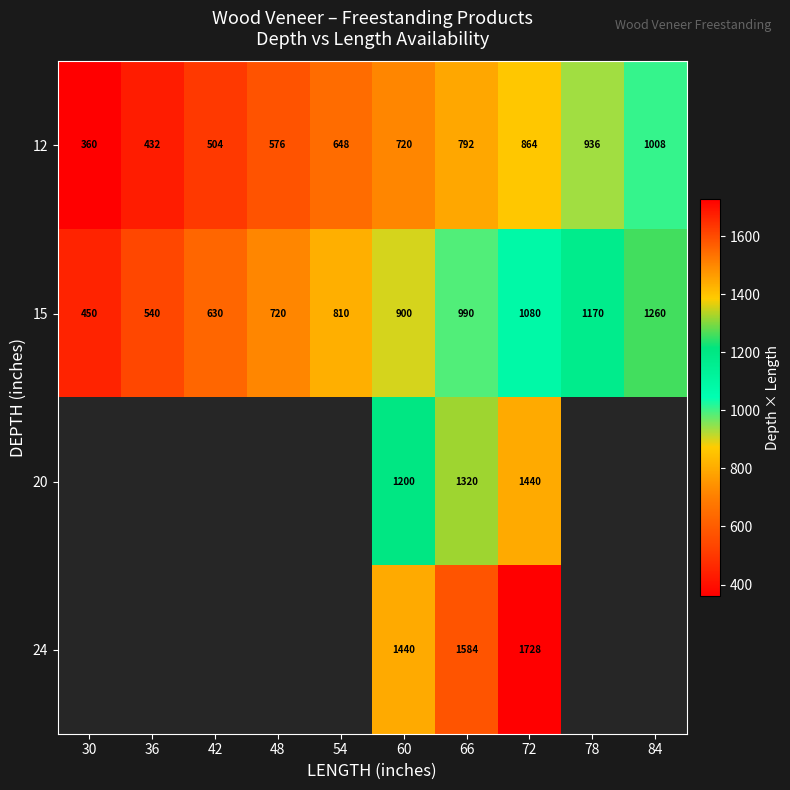

What is the maximum value shown in the chart?

1728